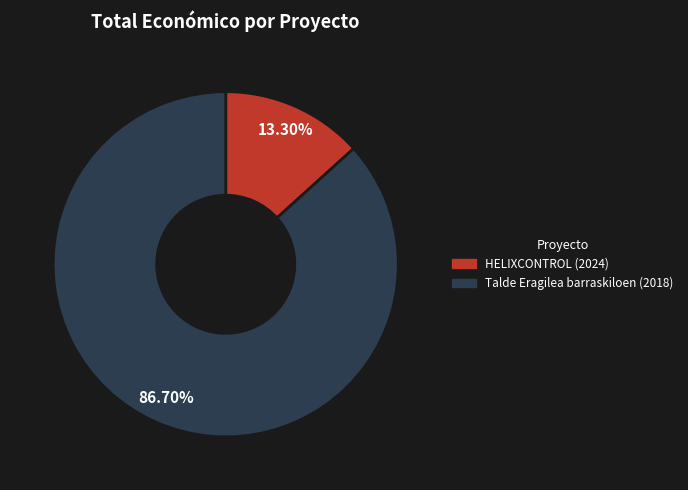

To the nearest percent, what portion does HELIXCONTROL (2024) represent?

13%